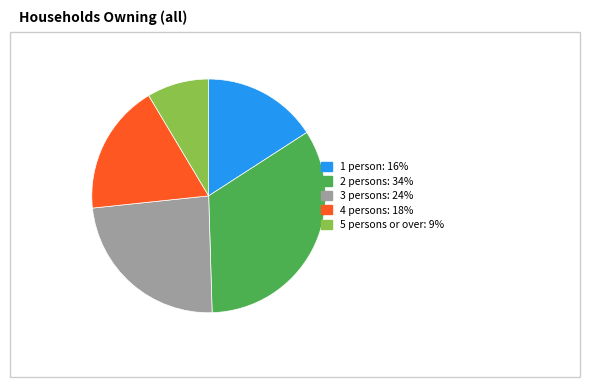

Which has a higher value, 4 persons or 5 persons or over?

4 persons